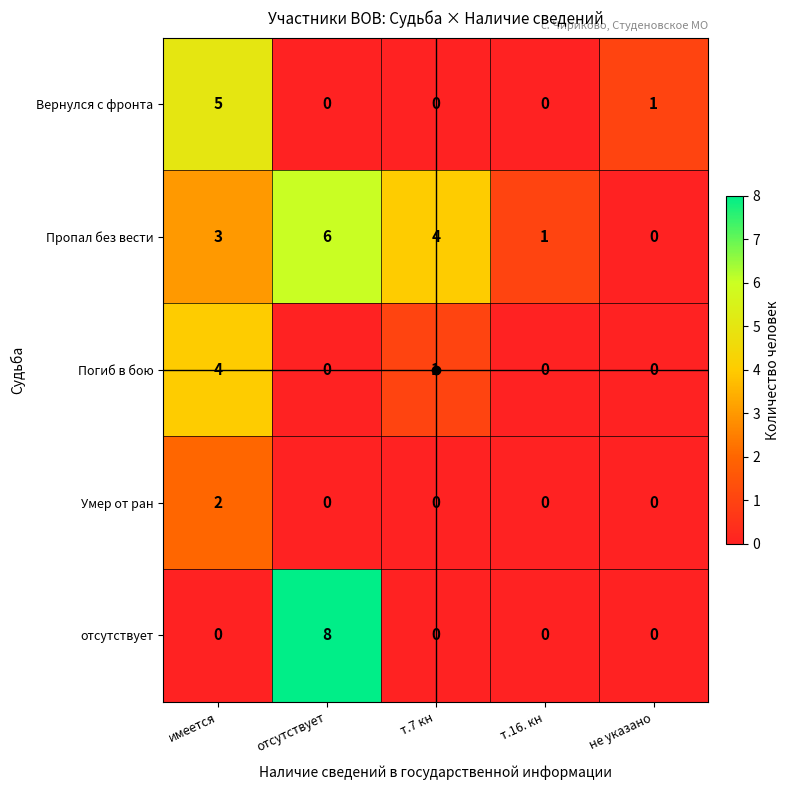

Rank the series by their maximum value, from highest to lowest.

отсутствует, Пропал без вести, Вернулся с фронта, Погиб в бою, Умер от ран